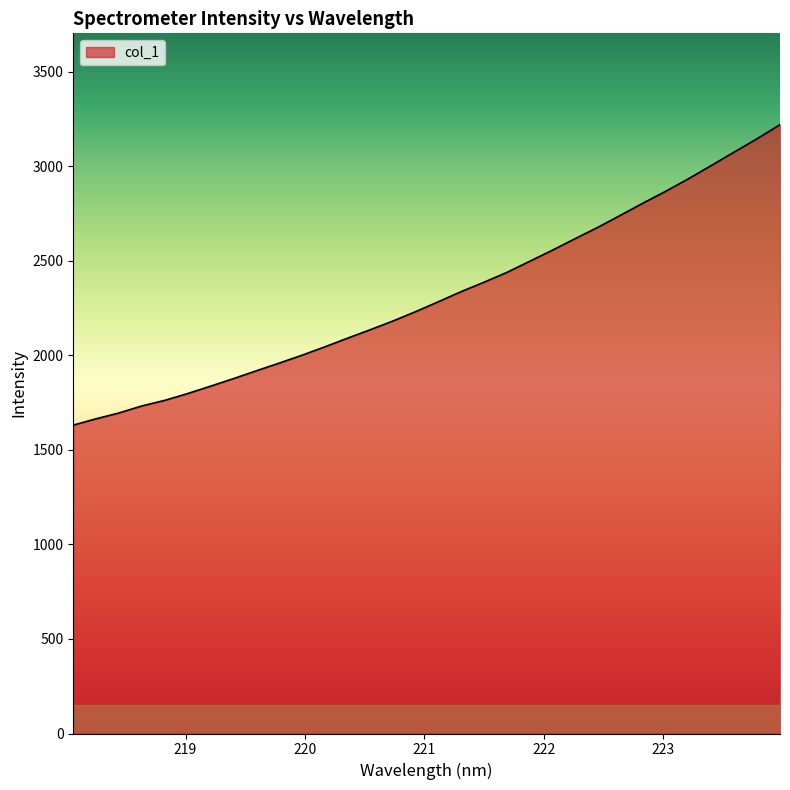

What is the greatest value displayed?

3220.6